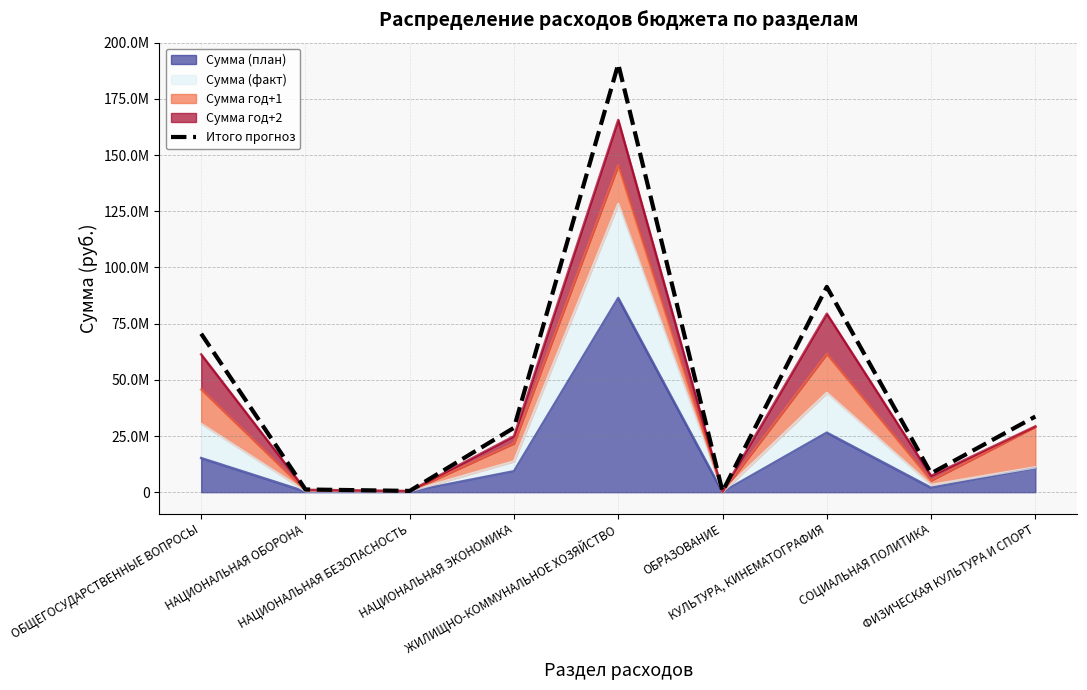

Reading left to right, what are all the values shown in this chart?

70520775.9	1213833.7	573053.7	28673280.4	190543791.3	310500.0	91362523.2	8374608.2	33661254.2